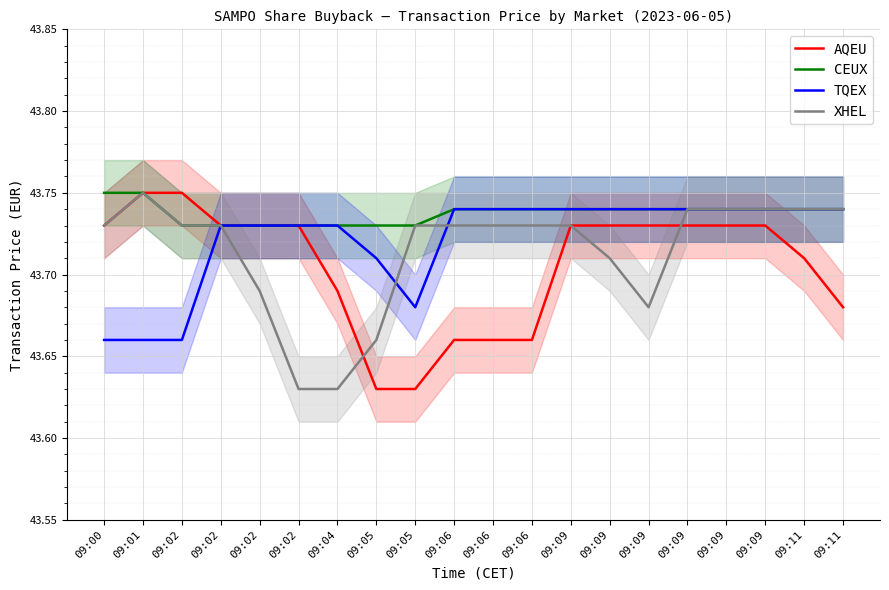

What is the sum of all CEUX values?

874.8